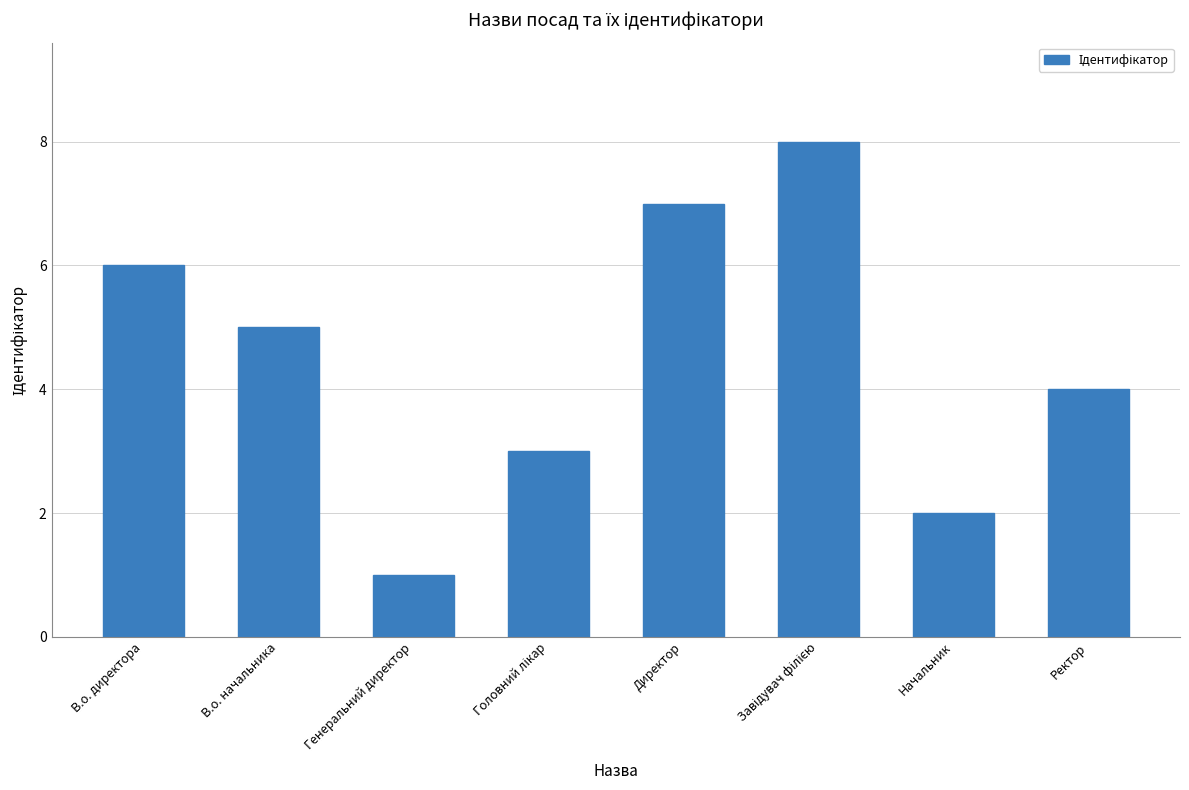

What is the difference between the values at Генеральний директор and Начальник?

1